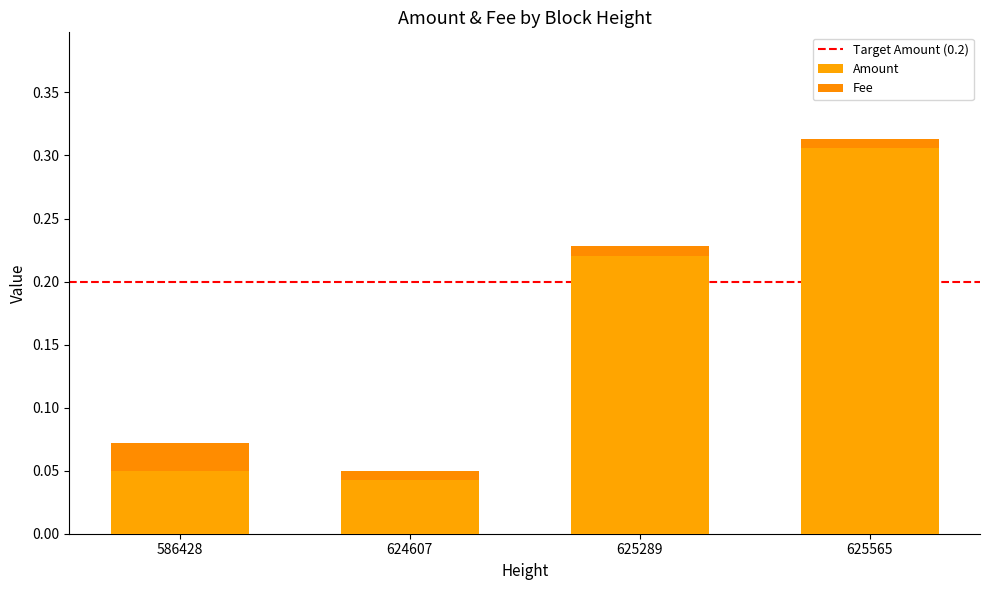

Count the number of categories in the chart.

4